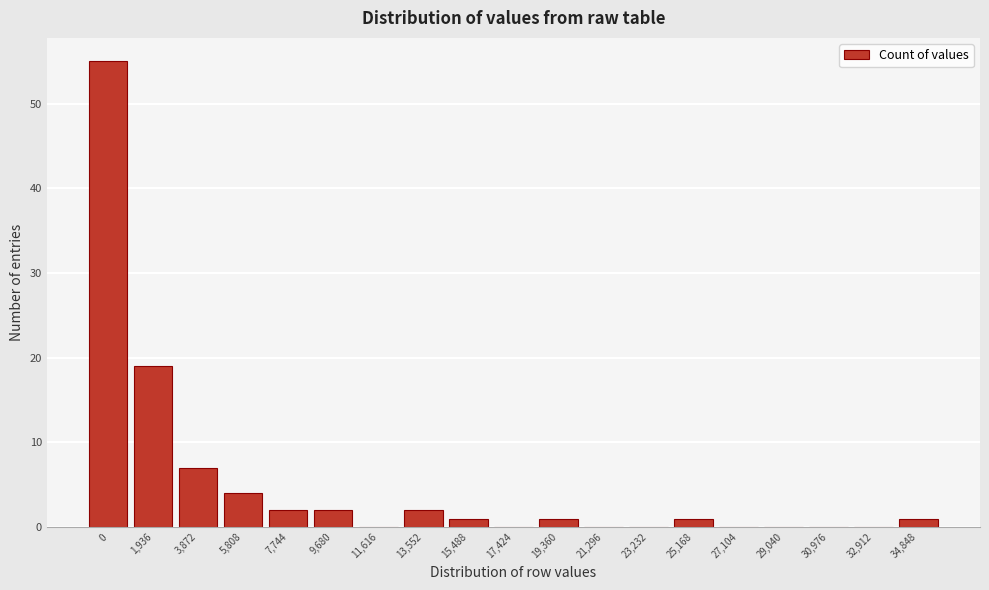

Reading right to left, transcribe all the data shown in this chart.

34,848=1	32,912=0	30,976=0	29,040=0	27,104=0	25,168=1	23,232=0	21,296=0	19,360=1	17,424=0	15,488=1	13,552=2	11,616=0	9,680=2	7,744=2	5,808=4	3,872=7	1,936=19	0=55